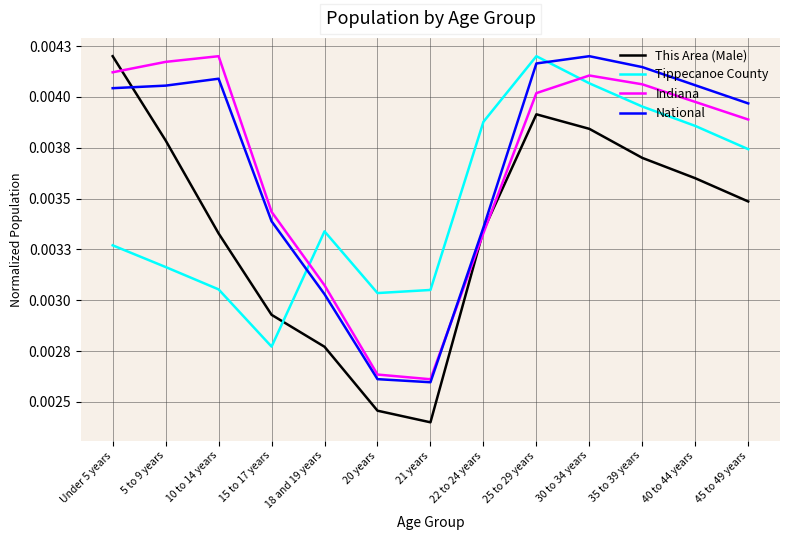

At which category does Indiana reach its first local valley?

21 years